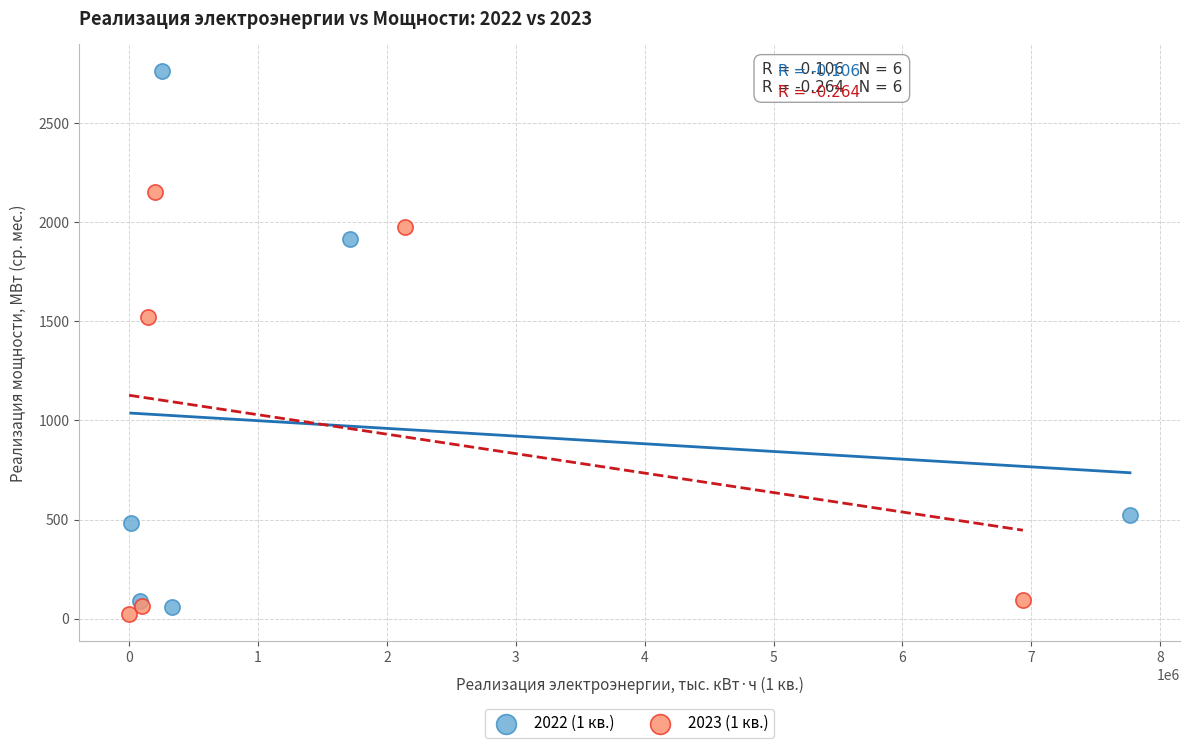

Which series has the largest Y range (max minus min)?

2022 (1 кв.)